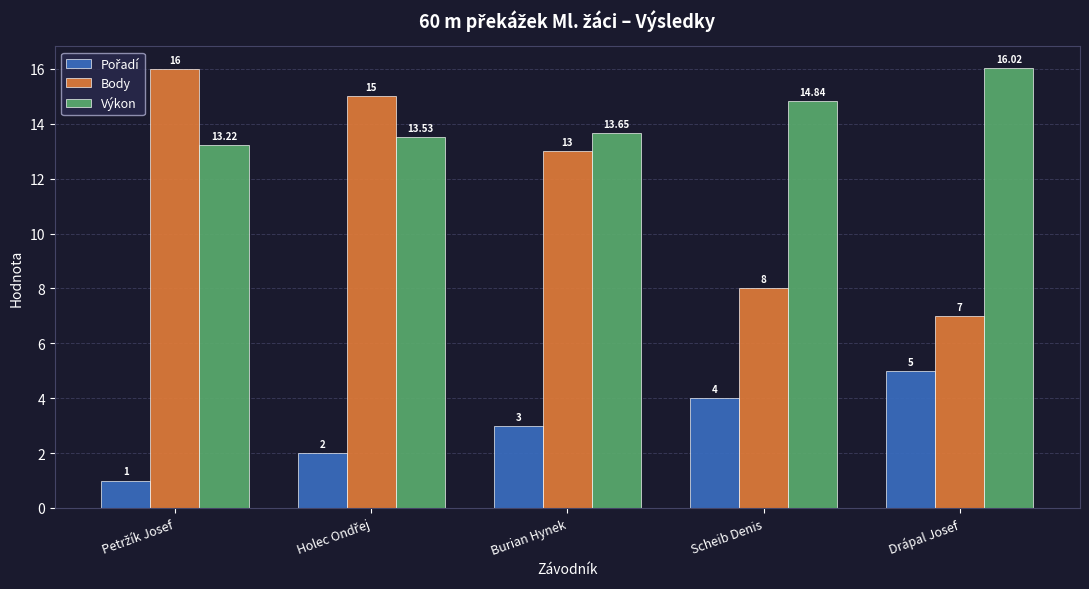

What position from the left is Burian Hynek?

3